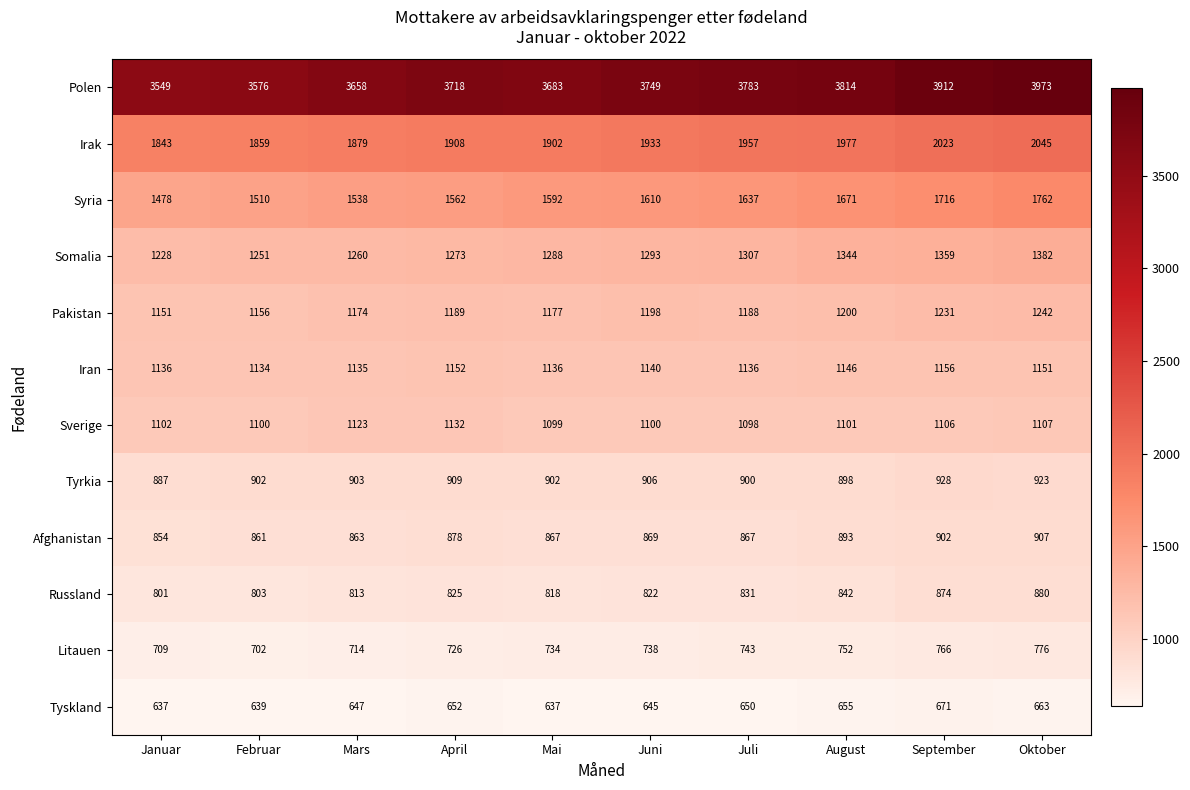

True or false: Irak has a value of 1933 at Juni.

True